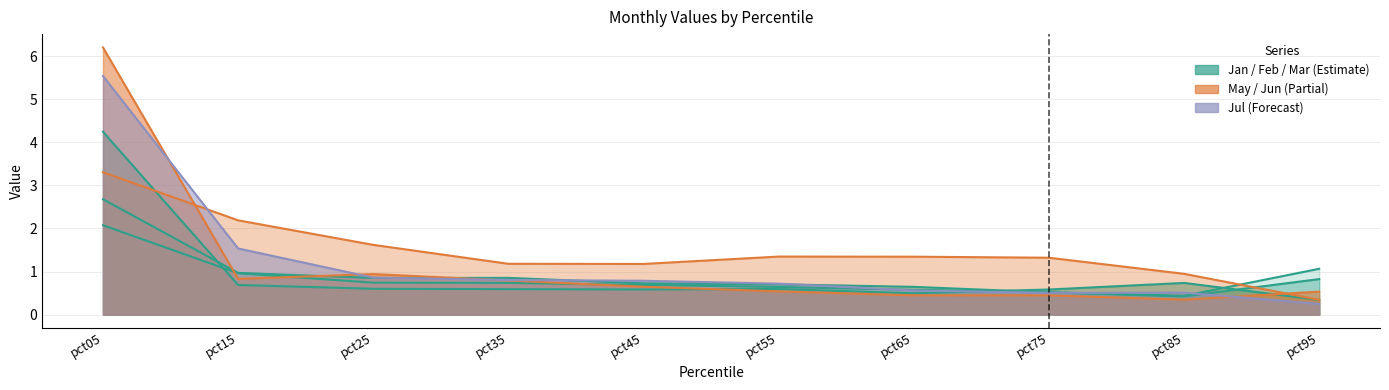

How many data points in Jun are less than 1?

2